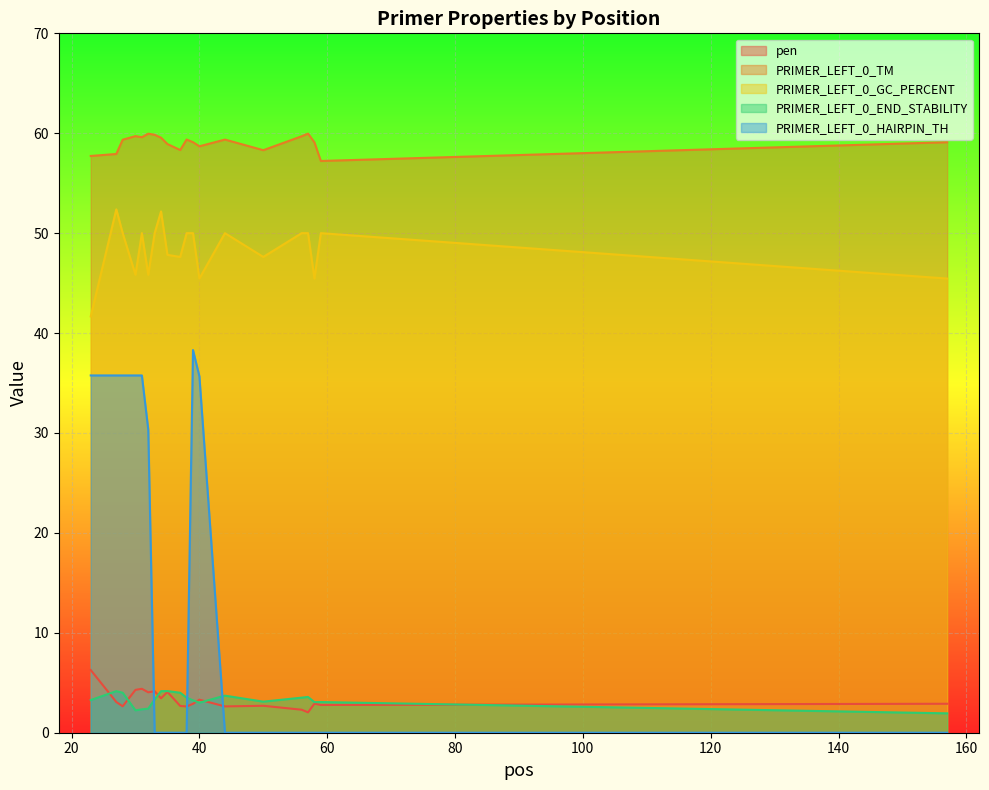

Rank the categories by PRIMER_LEFT_0_END_STABILITY value from highest to lowest.

35, 27, 34, 28, 37, 44, 57, 38, 56, 33, 23, 39, 50, 59, 58, 40, 32, 31, 30, 157